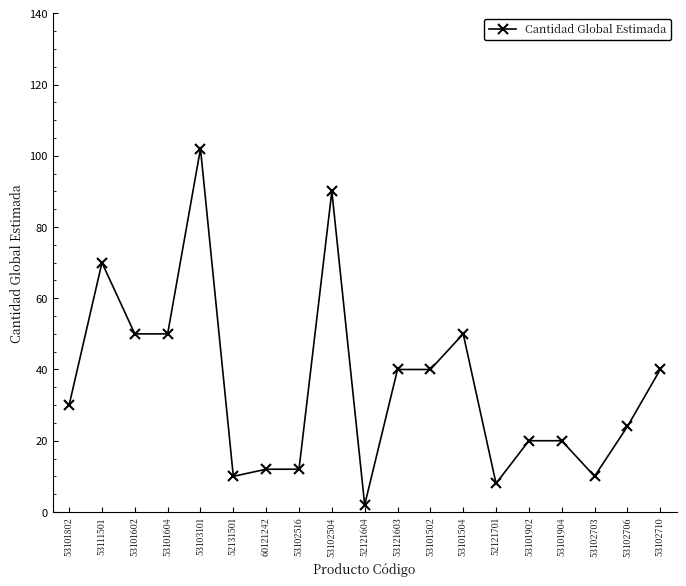

Reading left to right, what are all the values shown in this chart?

30	70	50	50	102	10	12	12	90	2	40	40	50	8	20	20	10	24	40